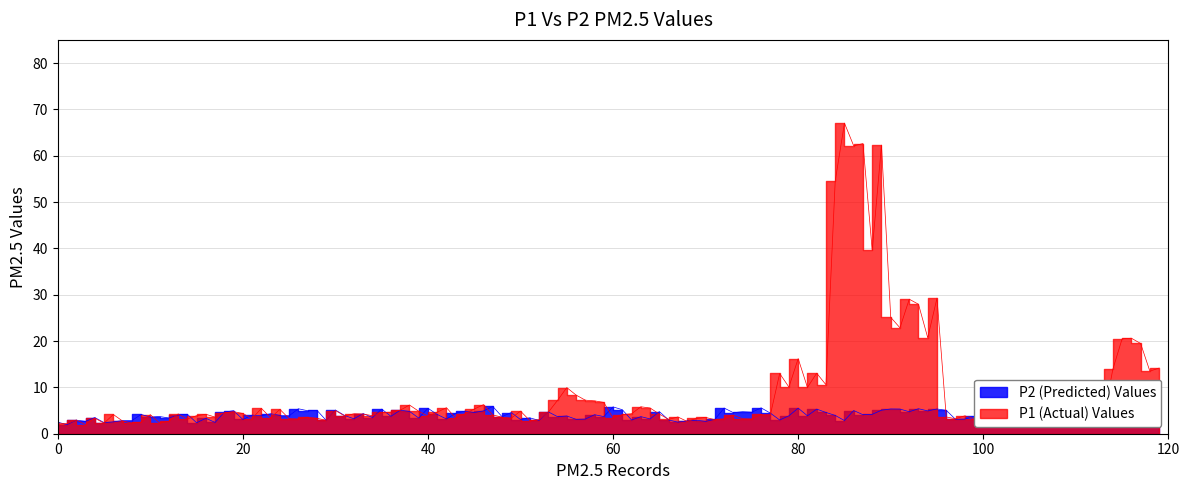

List the series in order of their overall mean, lowest first.

P2, P1